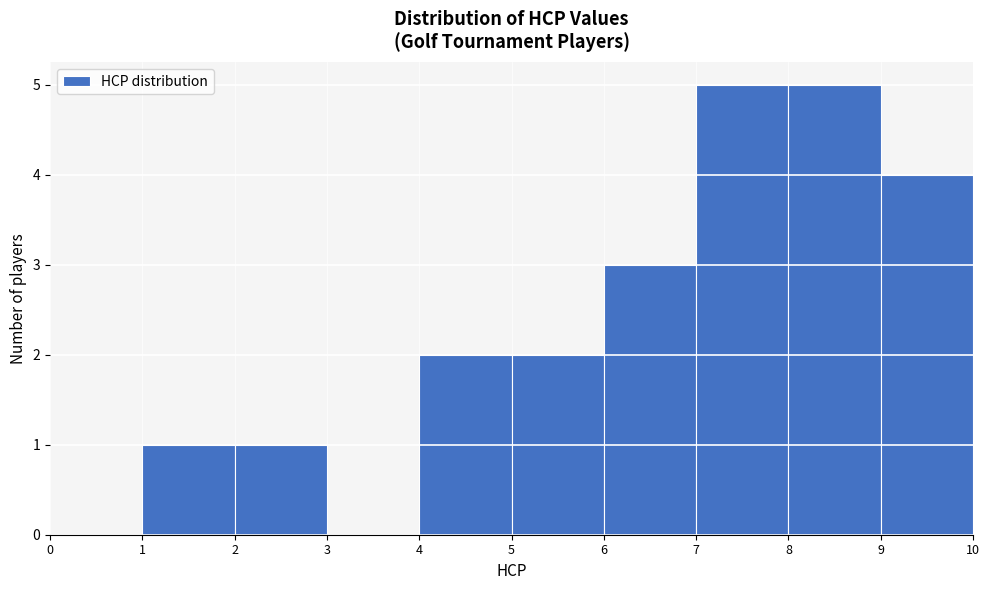

Reading left to right, transcribe this chart: for each bar, give the range it covers on the x-axis and its height. The values are not printed on the chart, so give them approximately, as read against the axis.

0 to 1: 0
1 to 2: 1
2 to 3: 1
3 to 4: 0
4 to 5: 2
5 to 6: 2
6 to 7: 3
7 to 8: 5
8 to 9: 5
9 to 10: 4